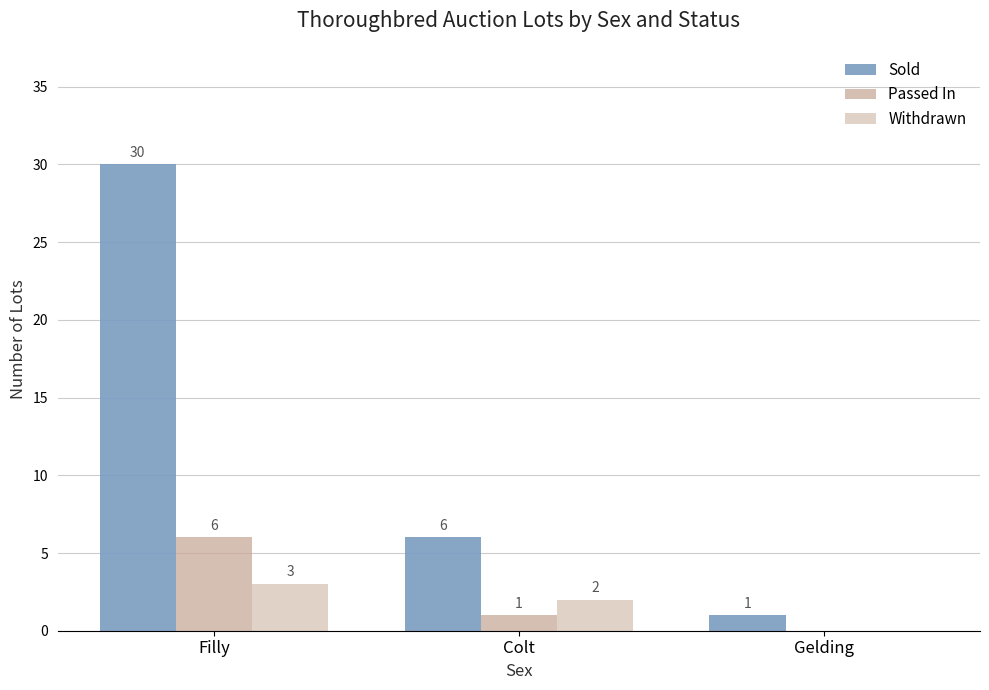

What is the label of the 1st bar from the left?

Filly